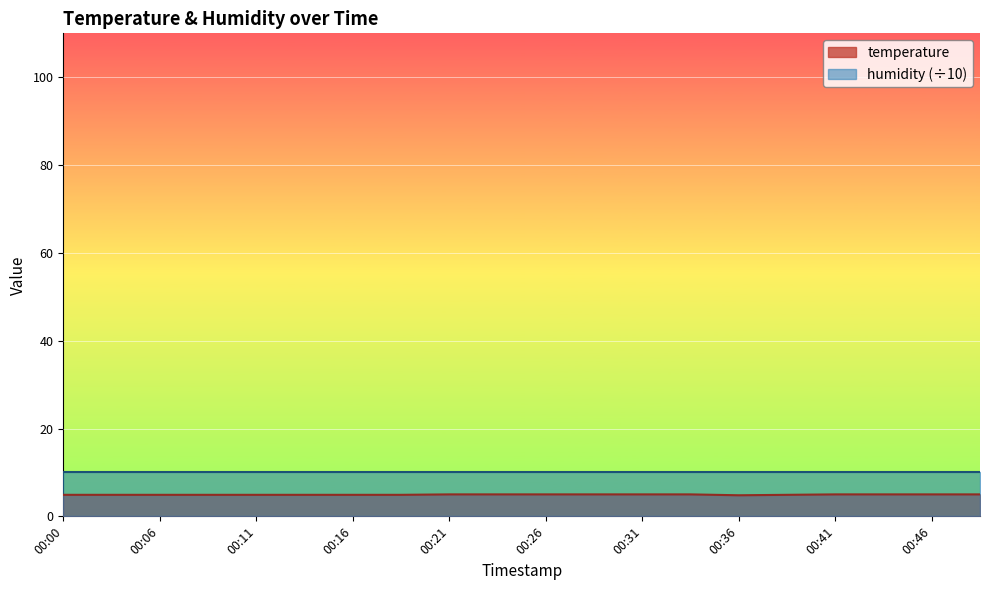

Rank the categories by value from highest to lowest.

00:21, 00:23, 00:26, 00:28, 00:31, 00:33, 00:41, 00:43, 00:46, 00:48, 00:00, 00:03, 00:06, 00:08, 00:11, 00:13, 00:16, 00:18, 00:38, 00:36